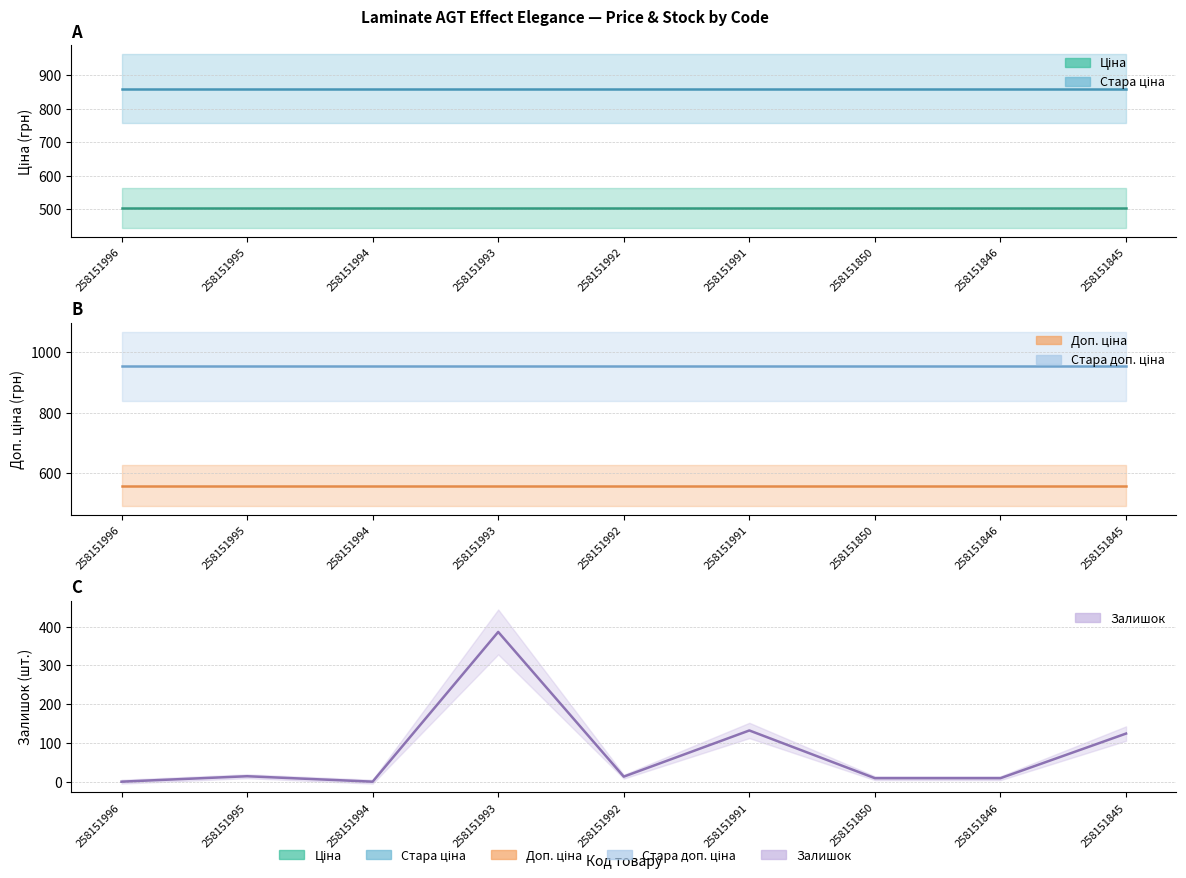

How many data points in Залишок are less than 13?

4